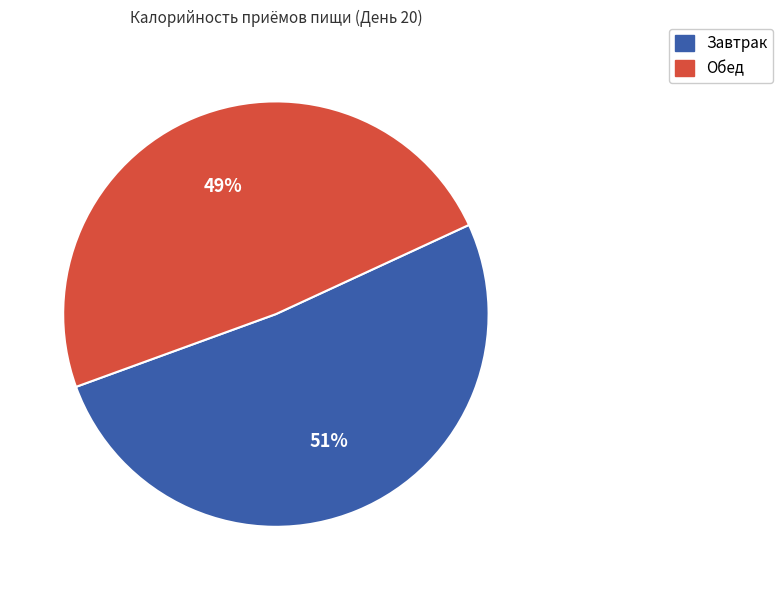

Which slice is the smallest?

Обед